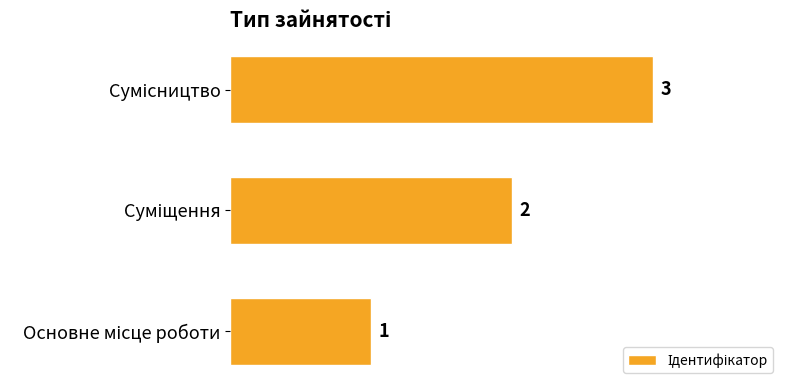

Does the chart contain any negative values?

No